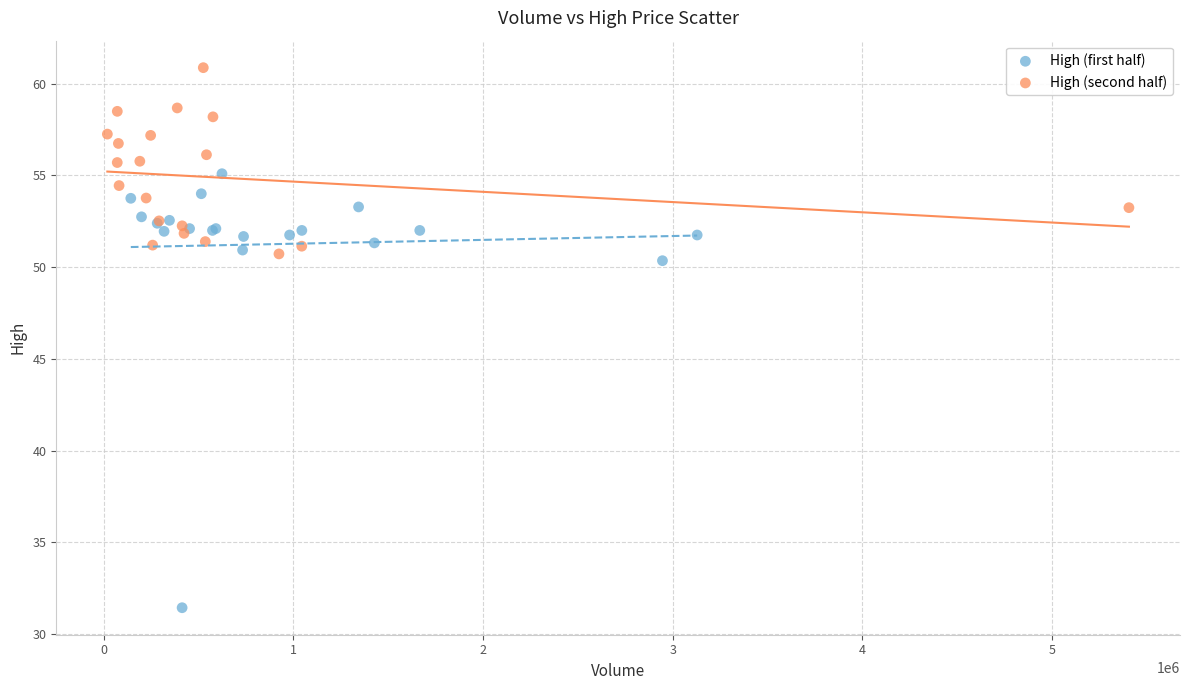

Which series has the widest spread of Y values?

High (first half)